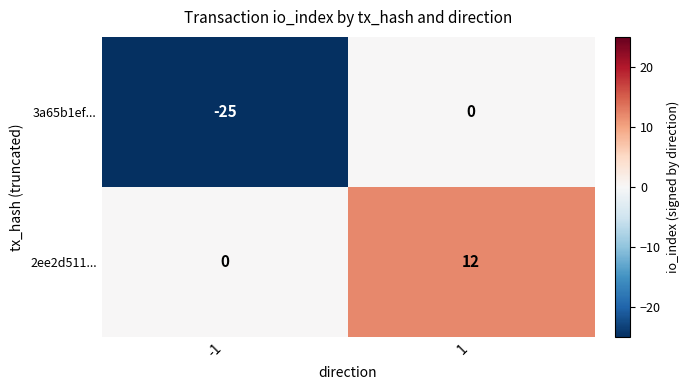

What is the spread (max minus min) of values at -1?

25